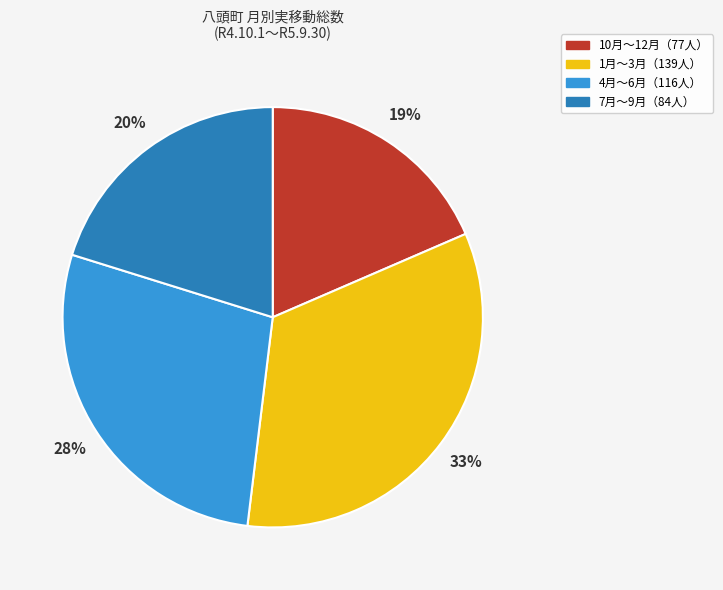

Is there any slice that represents more than half of the pie?

No